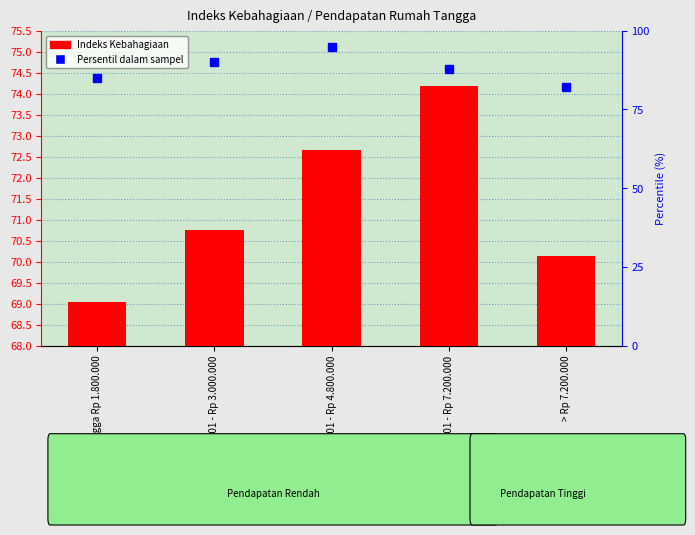

Which has a higher value, Hingga Rp 1.800.000 or Rp 1.800.001 - Rp 3.000.000?

Rp 1.800.001 - Rp 3.000.000